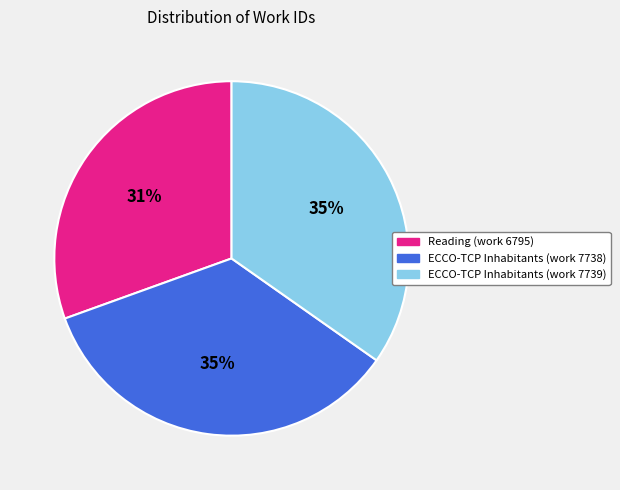

Does any single category account for the majority?

No